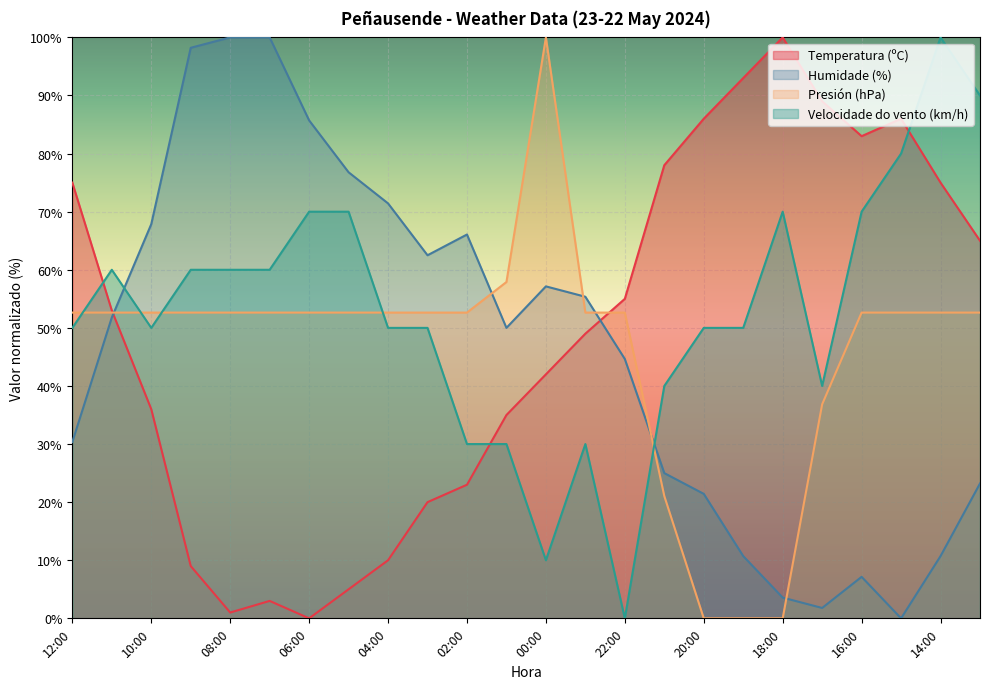

Which has a higher value, 17:00 or 09:00?

17:00